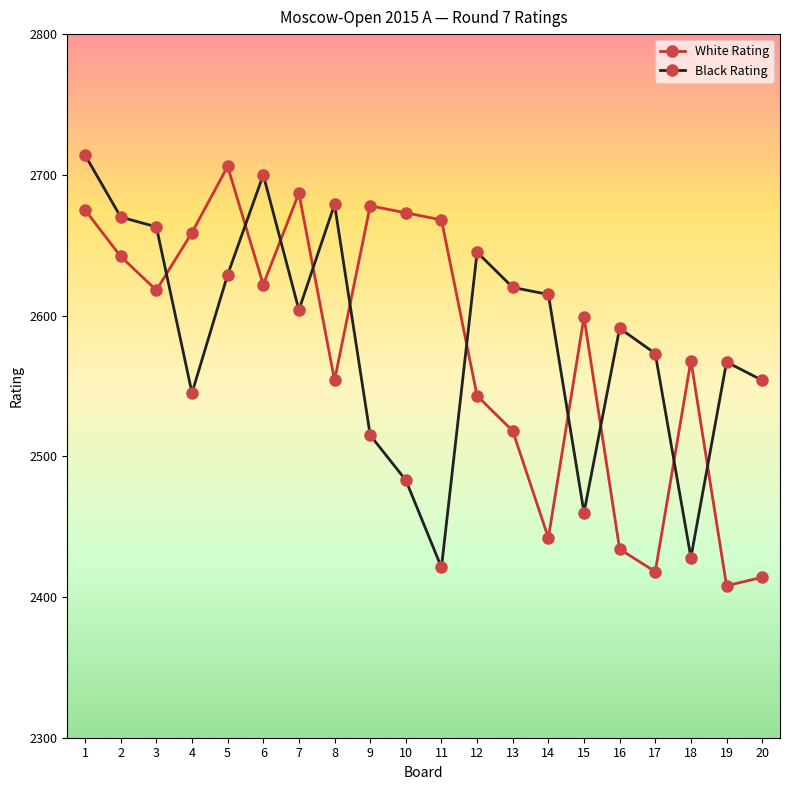

How many lines are shown in the chart?

2